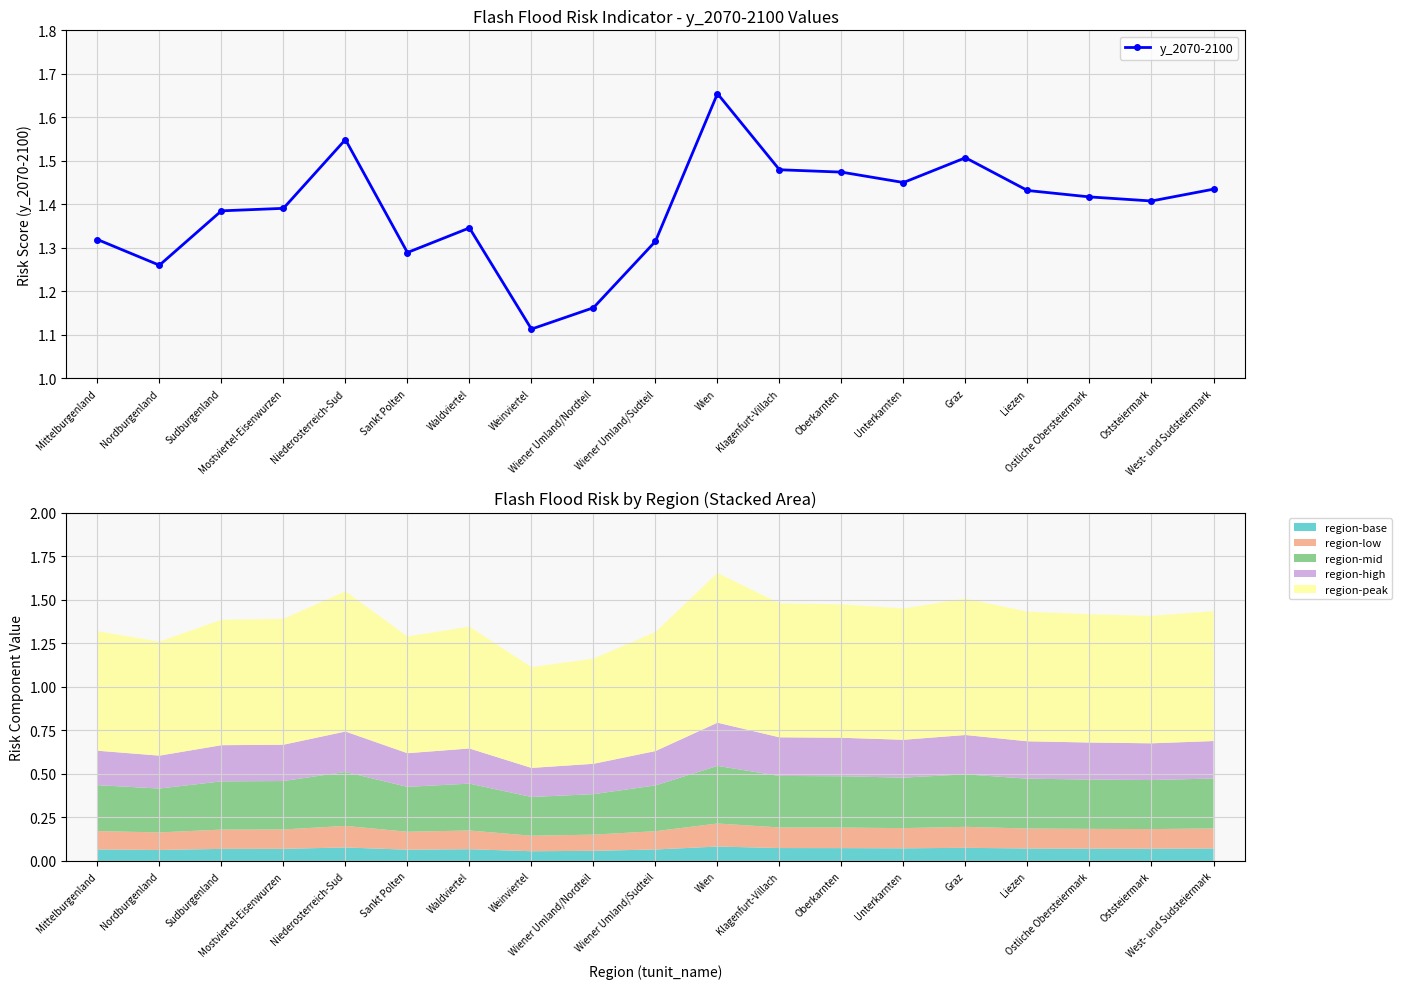

Reading left to right, list all the values displayed in this chart.

Mittelburgenland=1.3	Nordburgenland=1.3	Sudburgenland=1.4	Mostviertel-Eisenwurzen=1.4	Niederosterreich-Sud=1.5	Sankt Polten=1.3	Waldviertel=1.3	Weinviertel=1.1	Wiener Umland/Nordteil=1.2	Wiener Umland/Sudteil=1.3	Wien=1.7	Klagenfurt-Villach=1.5	Oberkarnten=1.5	Unterkarnten=1.5	Graz=1.5	Liezen=1.4	Ostliche Obersteiermark=1.4	Oststeiermark=1.4	West- und Sudsteiermark=1.4